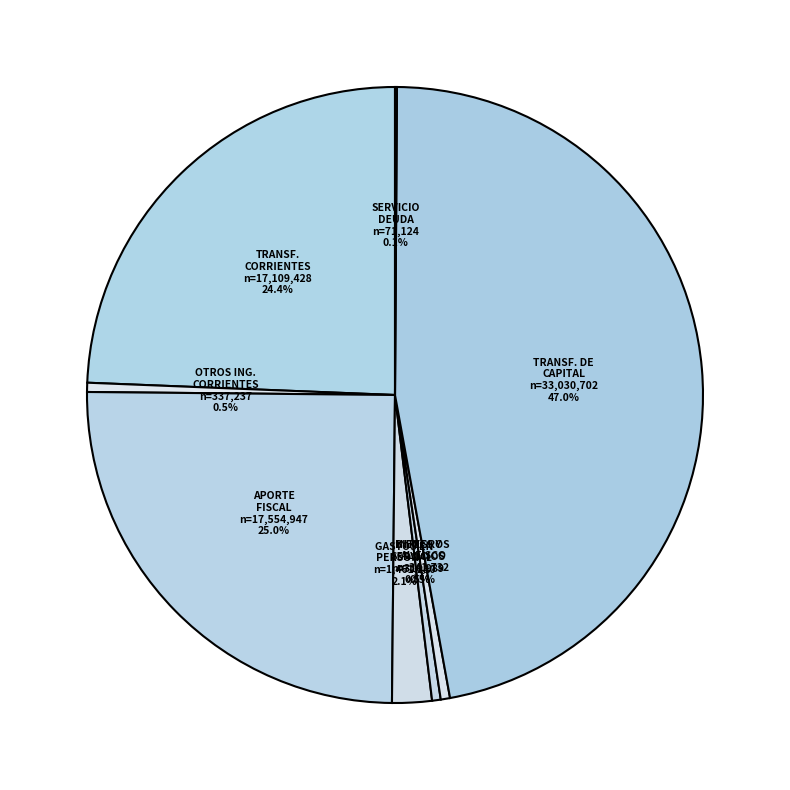

What percentage is NOT represented by TRANSF. CORRIENTES?

75.6%